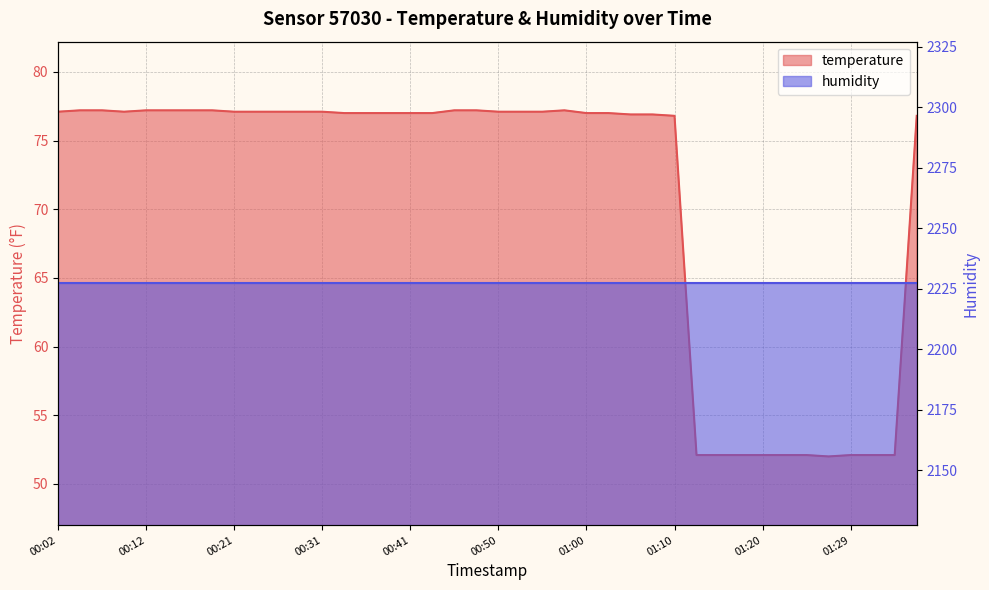

Does the chart have visible grid lines?

Yes